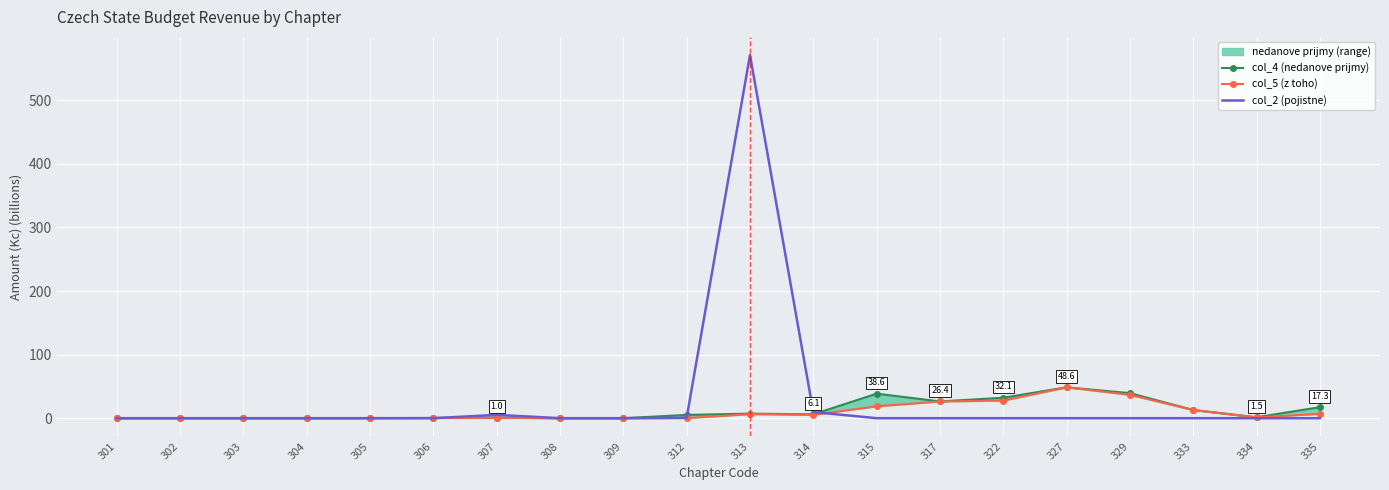

Which series has the largest range (max minus min)?

col_2 (pojistne)